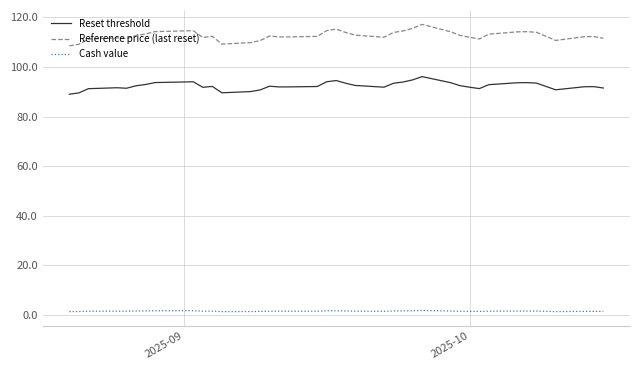

What is the maximum value shown in the chart?

117.2